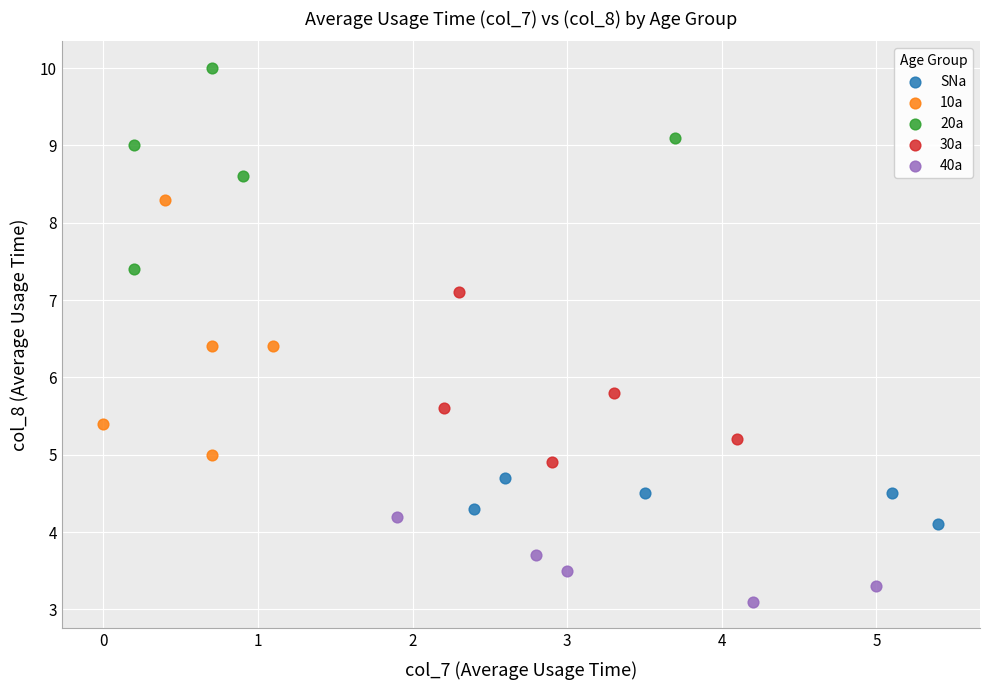

Which series reaches the maximum Y coordinate?

20a